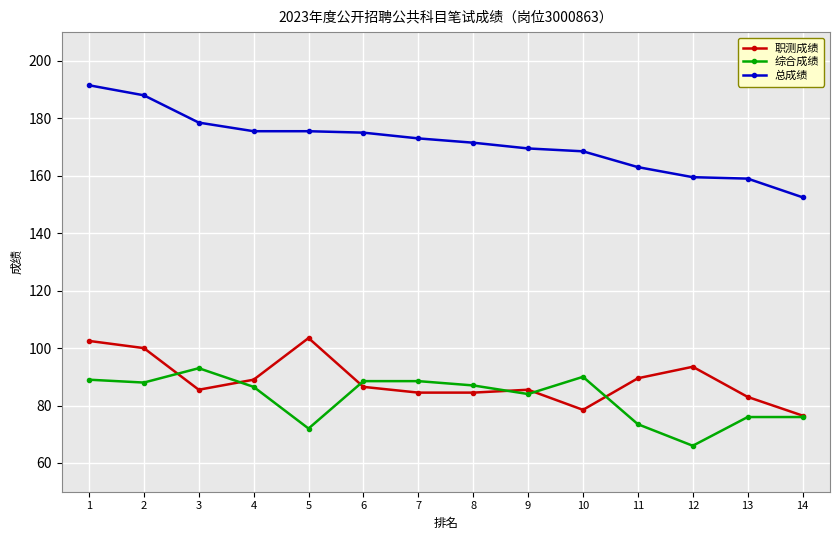

What are all the series names shown in the legend?

职测成绩, 综合成绩, 总成绩